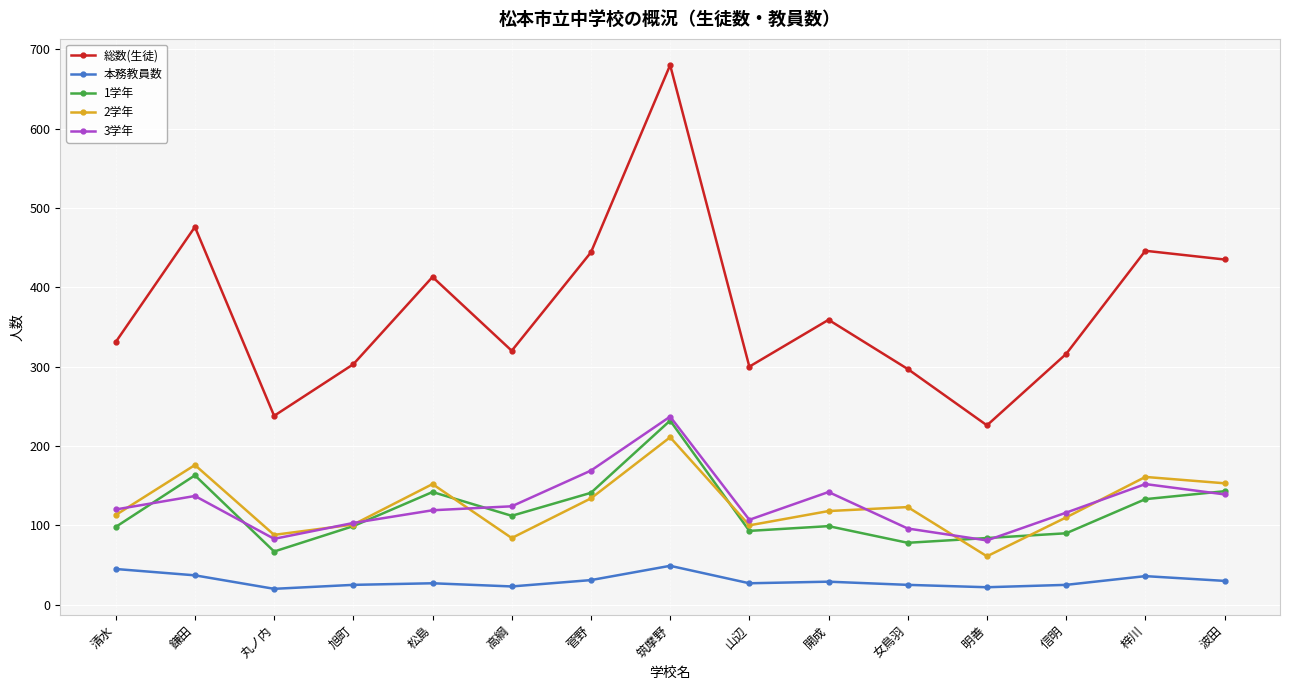

How many interior local peaks does the 総数(生徒) series have?

5